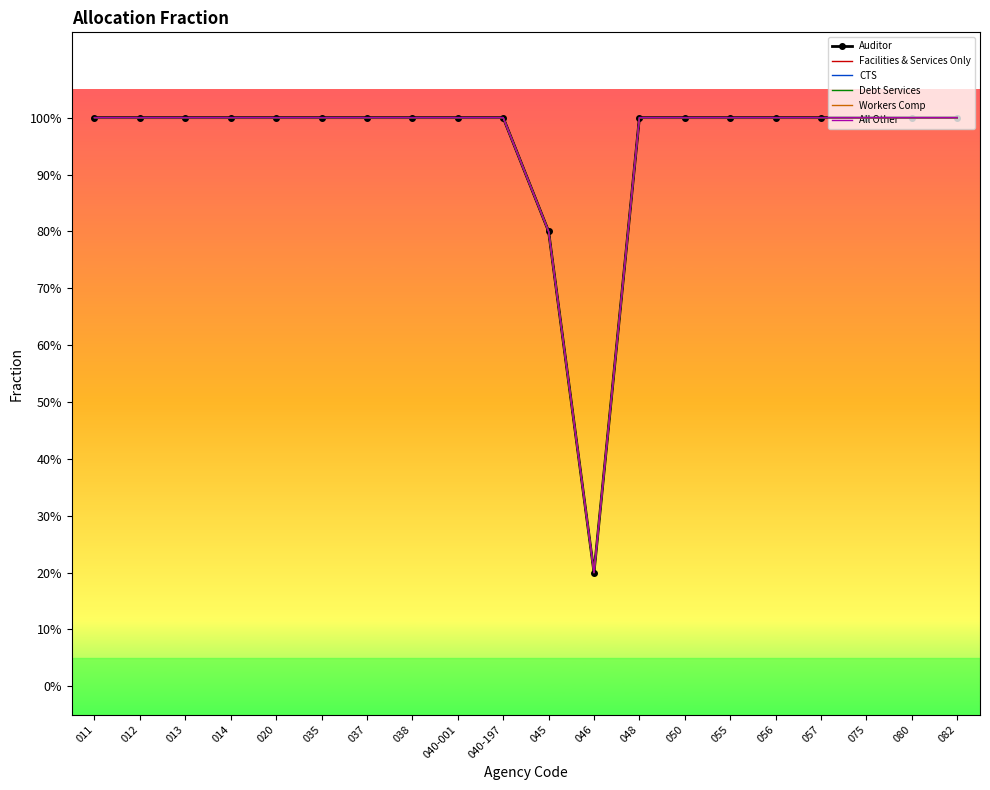

Reading right to left, list all the values displayed in this chart.

Auditor: 082=1.0	080=1.0	075=1.0	057=1.0	056=1.0	055=1.0	050=1.0	048=1.0	046=0.2	045=0.8	040-197=1.0	040-001=1.0	038=1.0	037=1.0	035=1.0	020=1.0	014=1.0	013=1.0	012=1.0	011=1.0
Facilities & Services Only: 082=1.0	080=1.0	075=1.0	057=1.0	056=1.0	055=1.0	050=1.0	048=1.0	046=0.2	045=0.8	040-197=1.0	040-001=1.0	038=1.0	037=1.0	035=1.0	020=1.0	014=1.0	013=1.0	012=1.0	011=1.0
CTS: 082=1.0	080=1.0	075=1.0	057=1.0	056=1.0	055=1.0	050=1.0	048=1.0	046=0.2	045=0.8	040-197=1.0	040-001=1.0	038=1.0	037=1.0	035=1.0	020=1.0	014=1.0	013=1.0	012=1.0	011=1.0
Debt Services: 082=1.0	080=1.0	075=1.0	057=1.0	056=1.0	055=1.0	050=1.0	048=1.0	046=0.2	045=0.8	040-197=1.0	040-001=1.0	038=1.0	037=1.0	035=1.0	020=1.0	014=1.0	013=1.0	012=1.0	011=1.0
Workers Comp: 082=1.0	080=1.0	075=1.0	057=1.0	056=1.0	055=1.0	050=1.0	048=1.0	046=0.2	045=0.8	040-197=1.0	040-001=1.0	038=1.0	037=1.0	035=1.0	020=1.0	014=1.0	013=1.0	012=1.0	011=1.0
All Other: 082=1.0	080=1.0	075=1.0	057=1.0	056=1.0	055=1.0	050=1.0	048=1.0	046=0.2	045=0.8	040-197=1.0	040-001=1.0	038=1.0	037=1.0	035=1.0	020=1.0	014=1.0	013=1.0	012=1.0	011=1.0